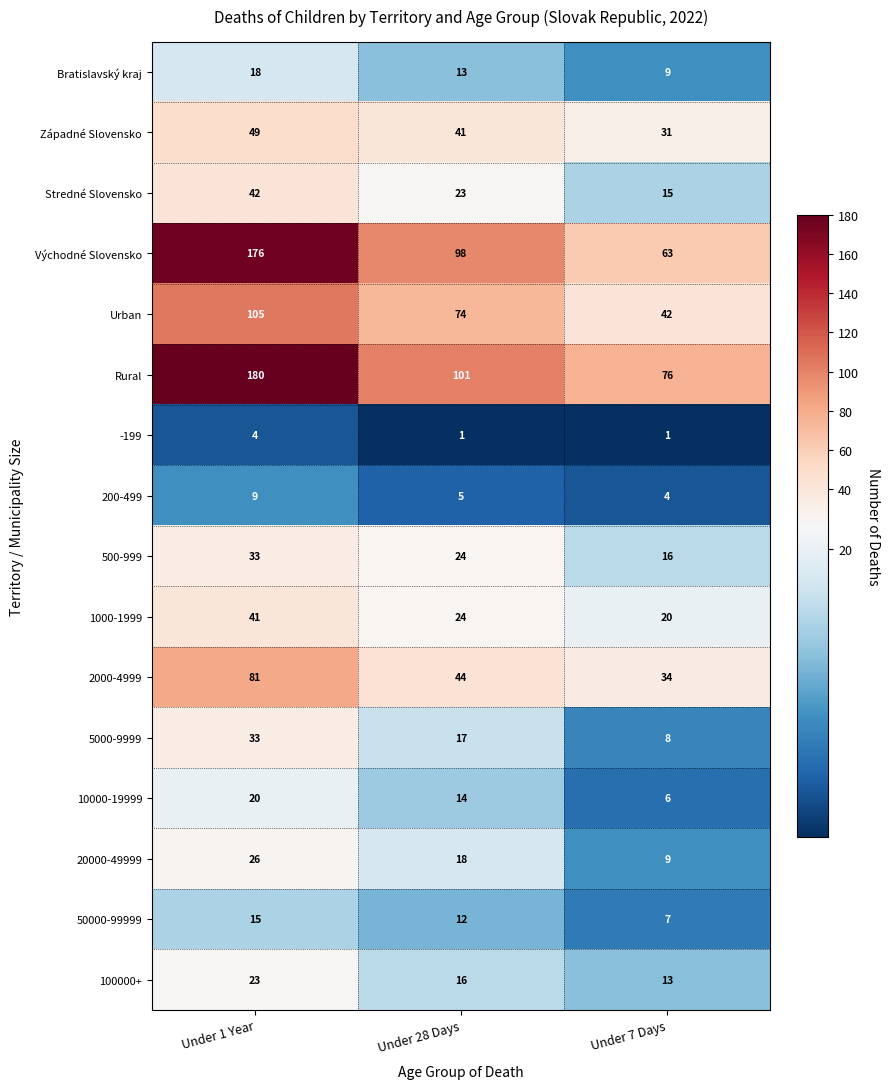

How many data points in Západné Slovensko are less than 41?

1